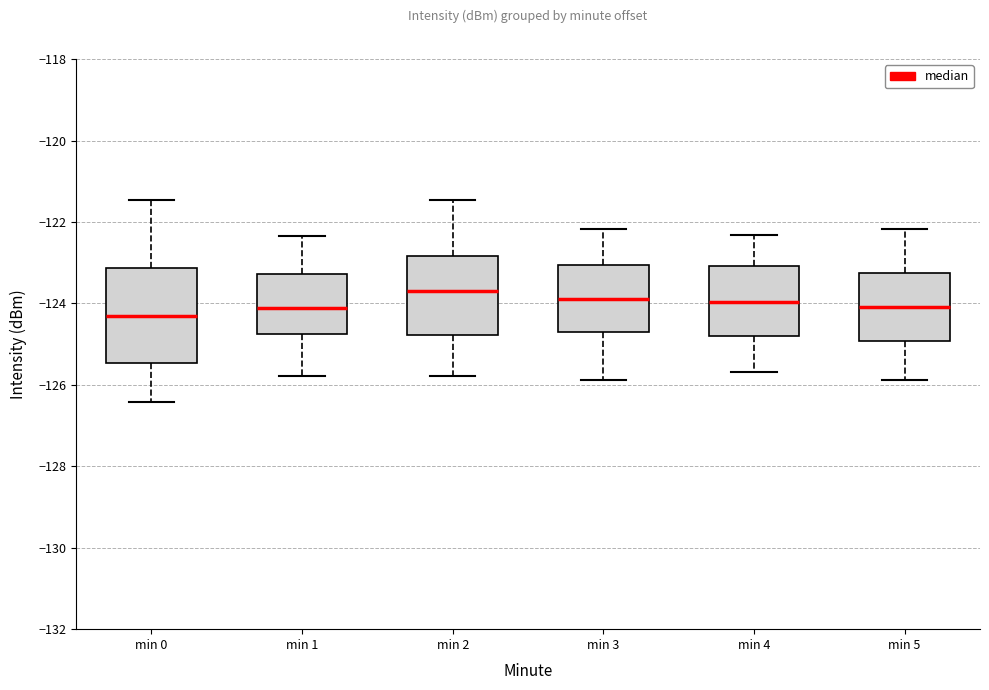

Comparing the boxes themselves (not the whiskers), which one is the tallest?

min 0